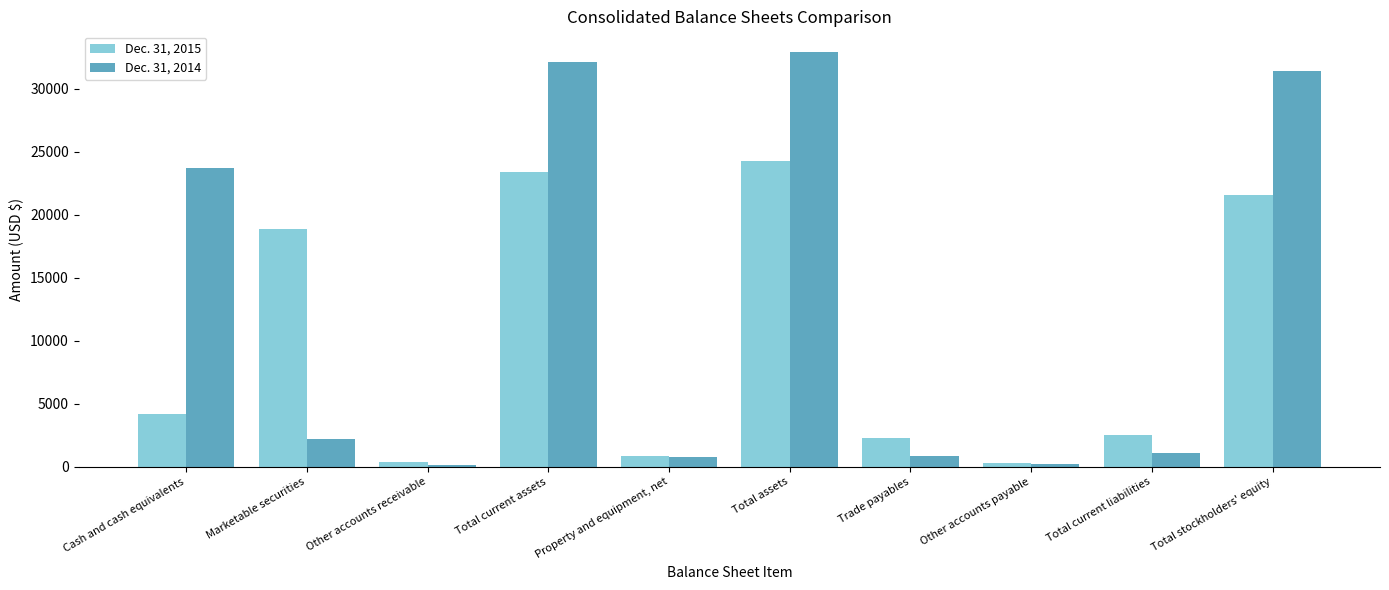

What is the spread (max minus min) of values at Cash and cash equivalents?

19580